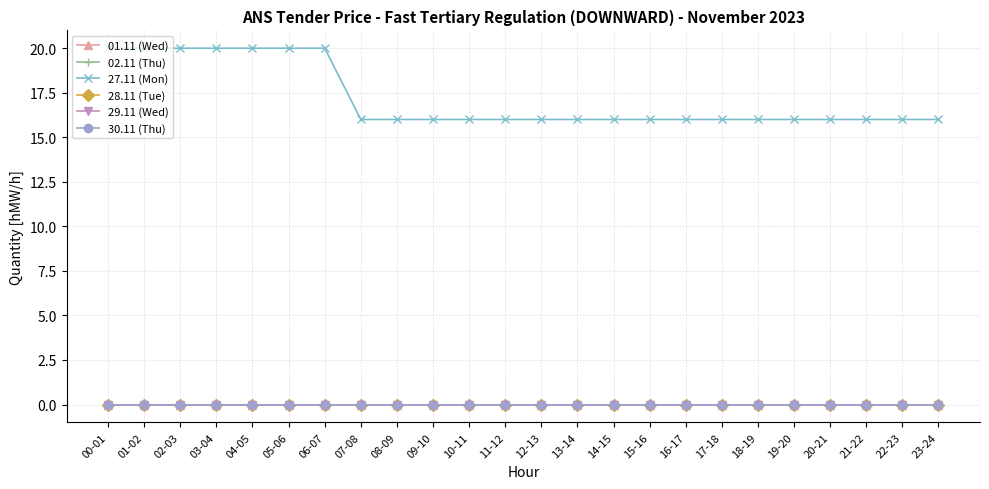

Is the value of 28.11 (Tue) at 09-10 greater than the value of 27.11 (Mon) at 17-18?

No